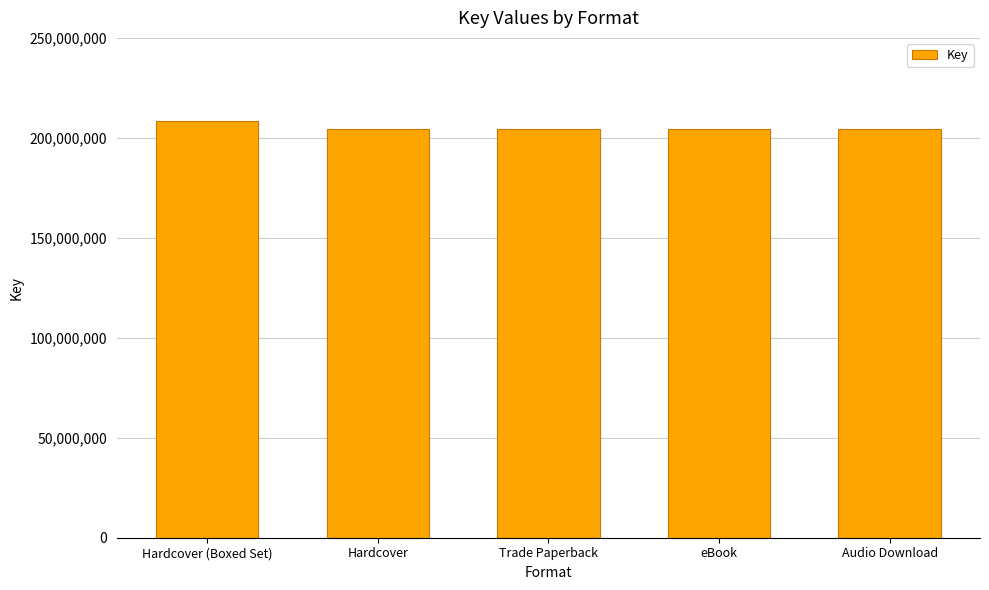

What is the label of the 2nd bar from the right?

eBook